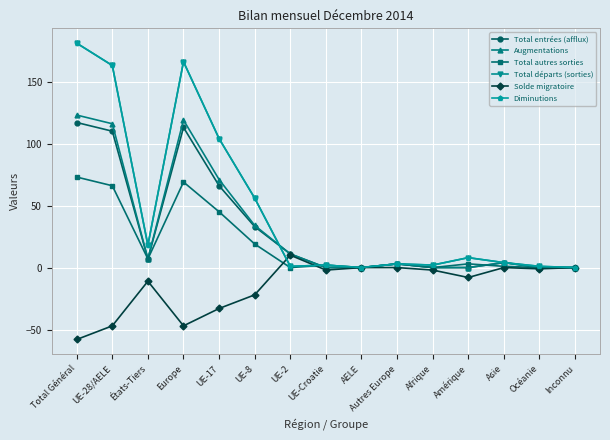

At how many categories does at least one series exceed 28?

5